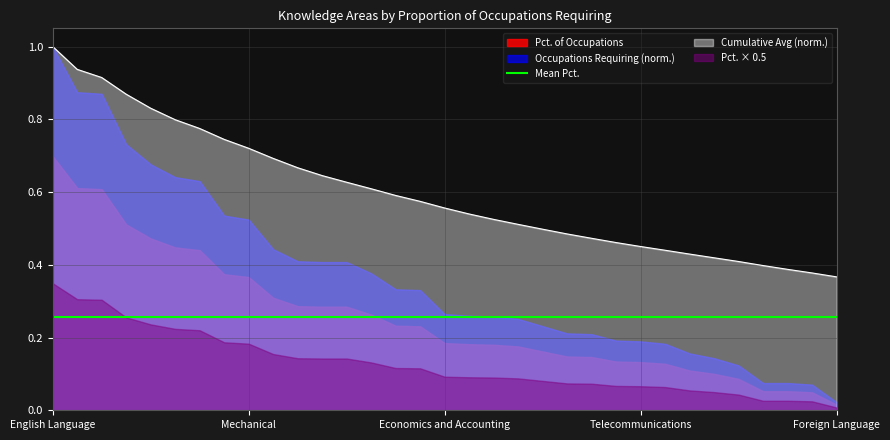

Rank the categories by value from highest to lowest.

English Language, Customer and Personal Service, Mathematics, Administration and Management, Computers and Electronics, Education and Training, Clerical, Public Safety and Security, Mechanical, Law and Government, Engineering and Technology, Psychology, Production and Processing, Communications and Media, Design, Personnel and Human Resources, Economics and Accounting, Sales and Marketing, Physics, Chemistry, Building and Construction, Transportation, Sociology and Anthropology, Therapy and Counseling, Telecommunications, Biology, Medicine and Dentistry, Geography, Philosophy and Theology, Food Production, Fine Arts, History and Archeology, Foreign Language